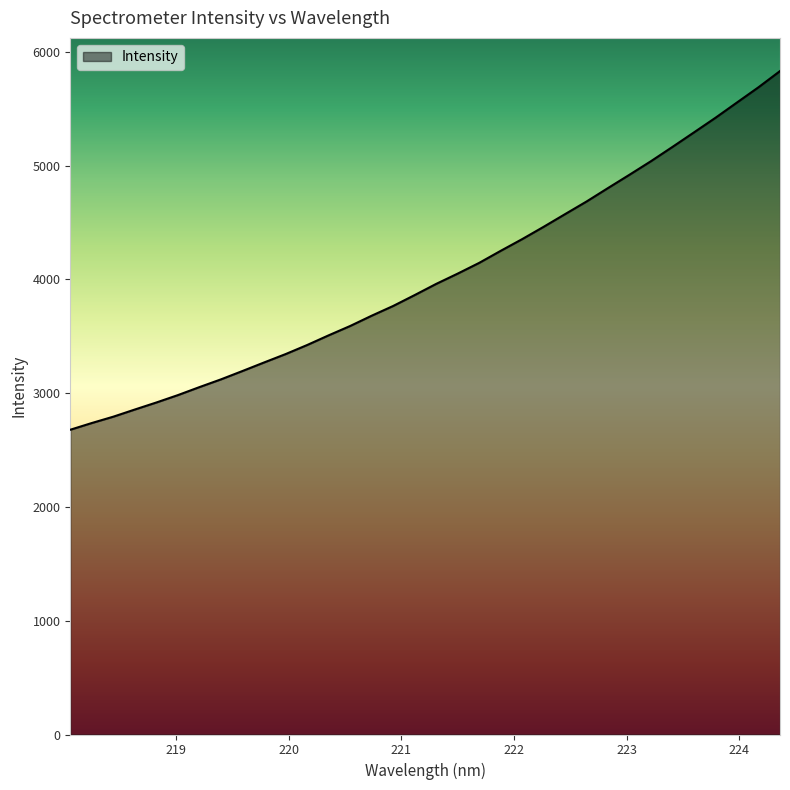

What is the greatest value displayed?

5831.5